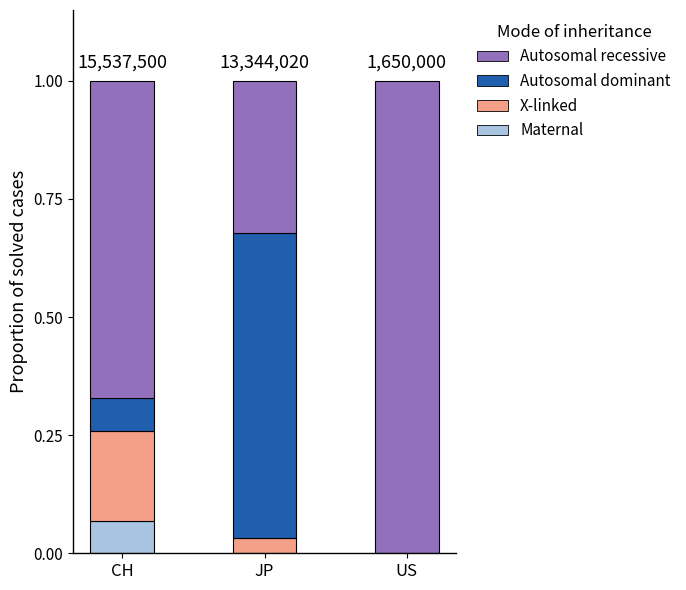

Is it true that Maternal equals 0.0 at US?

True